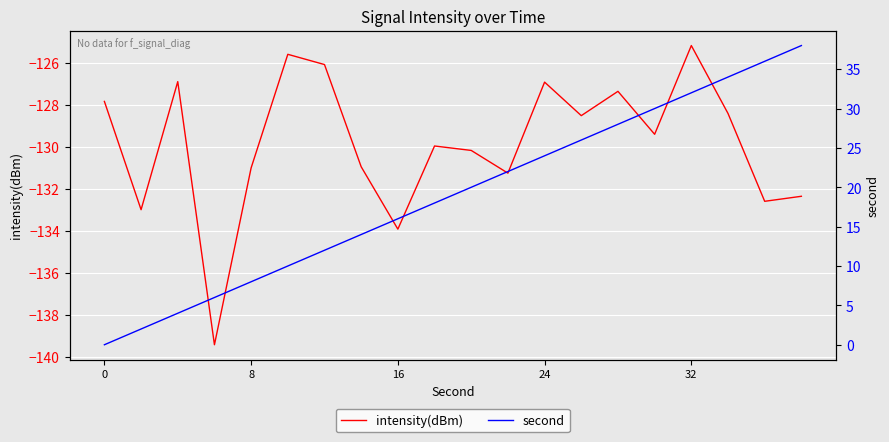

The value of intensity(dBm) at 0 is -87.5. True or false?

False